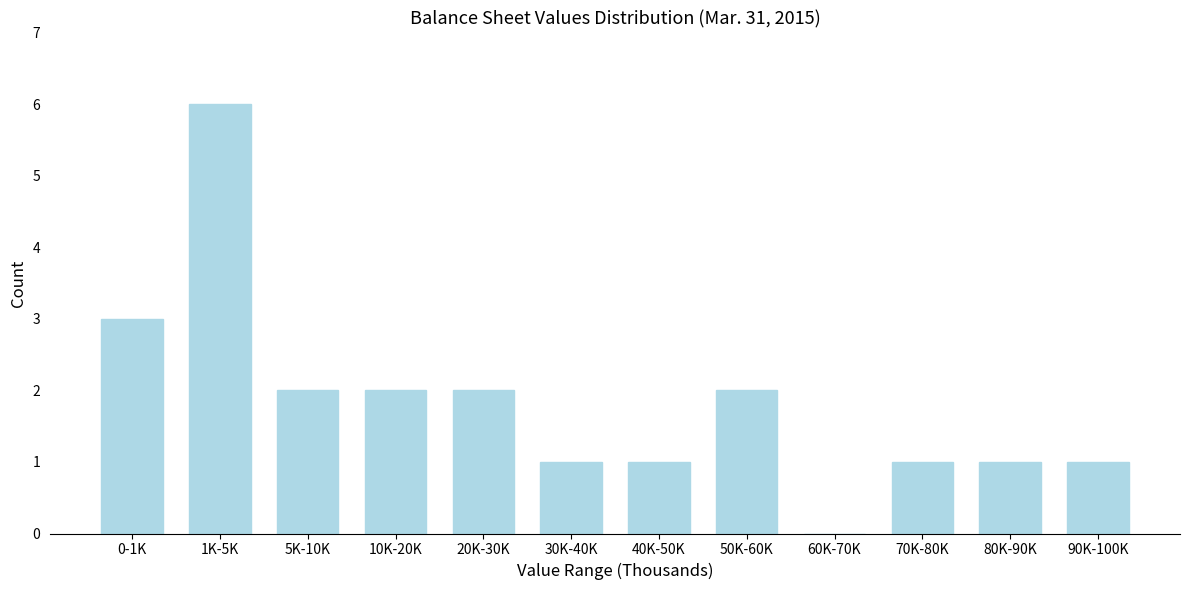

Reading right to left, extract all data points from this chart.

90K-100K=1	80K-90K=1	70K-80K=1	60K-70K=0	50K-60K=2	40K-50K=1	30K-40K=1	20K-30K=2	10K-20K=2	5K-10K=2	1K-5K=6	0-1K=3